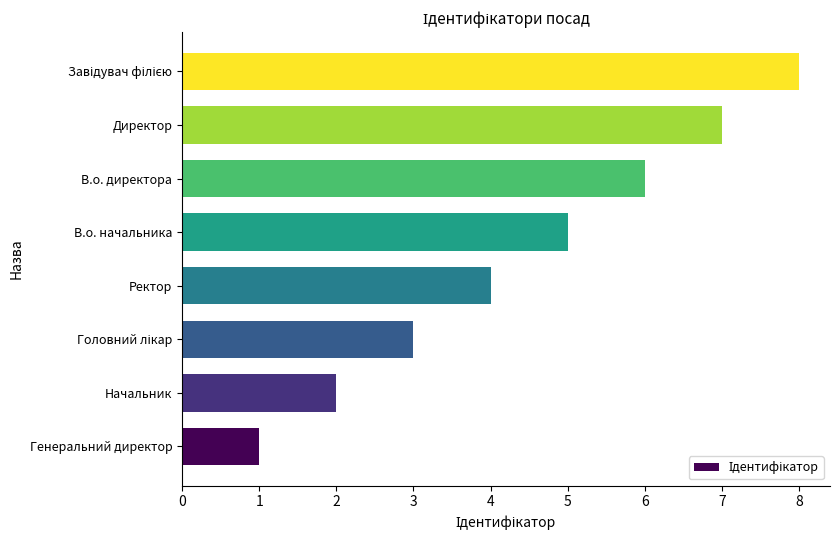

How many values are between 3 and 7?

5